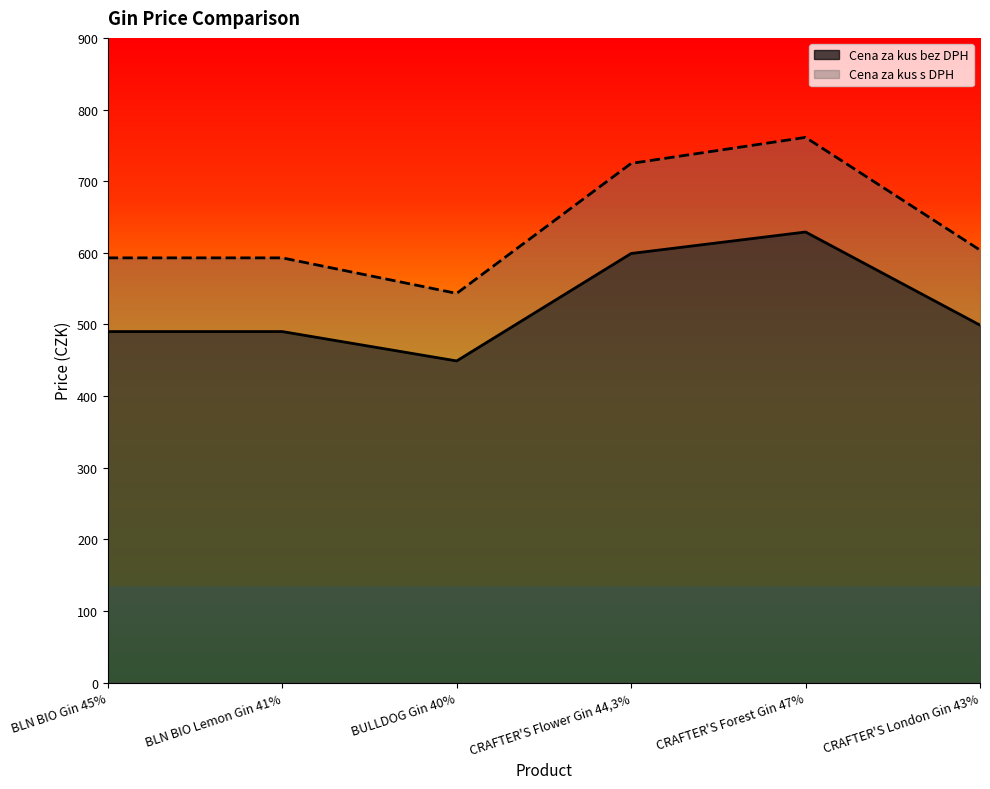

Reading right to left, extract all data points from this chart.

Cena za kus bez DPH: CRAFTER'S London Gin 43%=499.0	CRAFTER'S Forest Gin 47%=629.0	CRAFTER'S Flower Gin 44,3%=599.0	BULLDOG Gin 40%=449.0	BLN BIO Lemon Gin 41%=490.0	BLN BIO Gin 45%=490.0
Cena za kus s DPH: CRAFTER'S London Gin 43%=603.8	CRAFTER'S Forest Gin 47%=761.1	CRAFTER'S Flower Gin 44,3%=724.8	BULLDOG Gin 40%=543.3	BLN BIO Lemon Gin 41%=592.9	BLN BIO Gin 45%=592.9